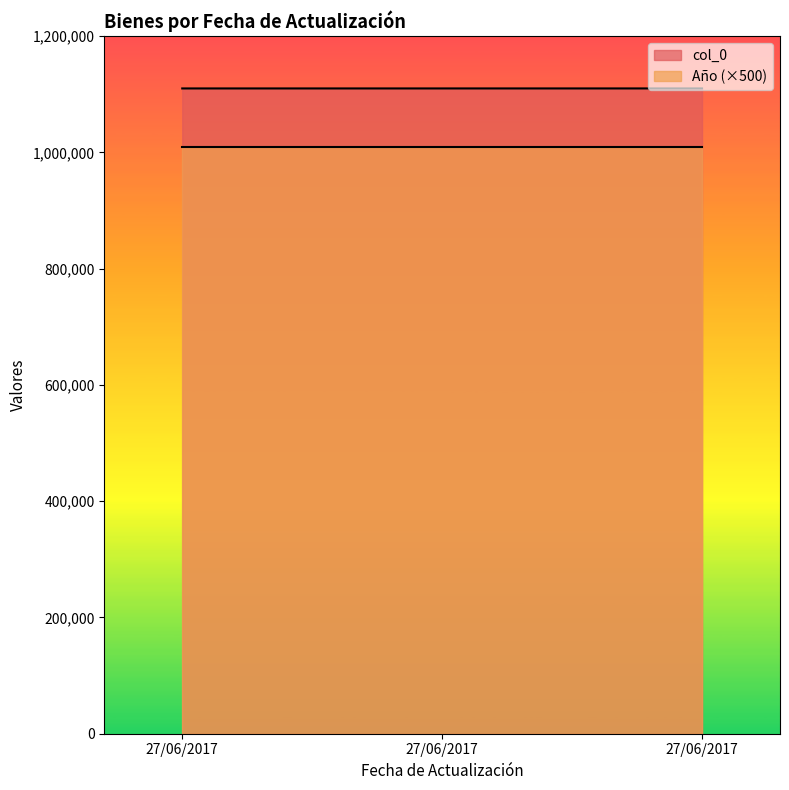

Which label corresponds to the smallest value in the chart?

27/06/2017